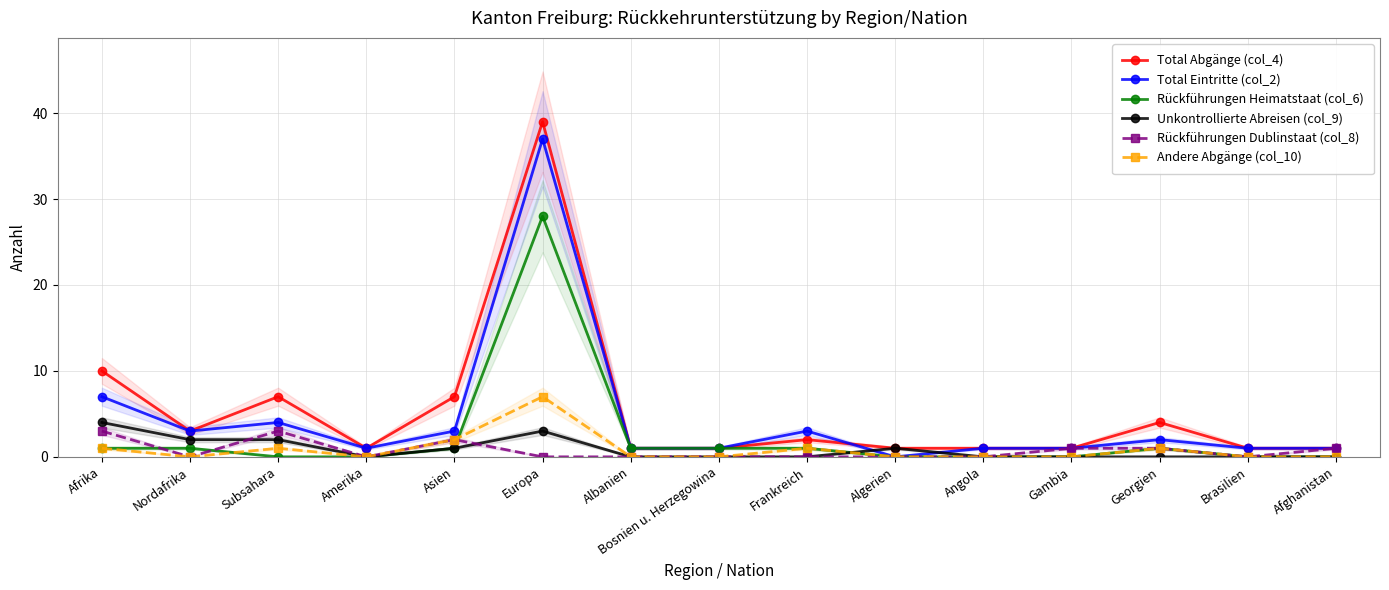

True or false: Unkontrollierte Abreisen (col_9) has more than 1 points higher than both neighbors.

True